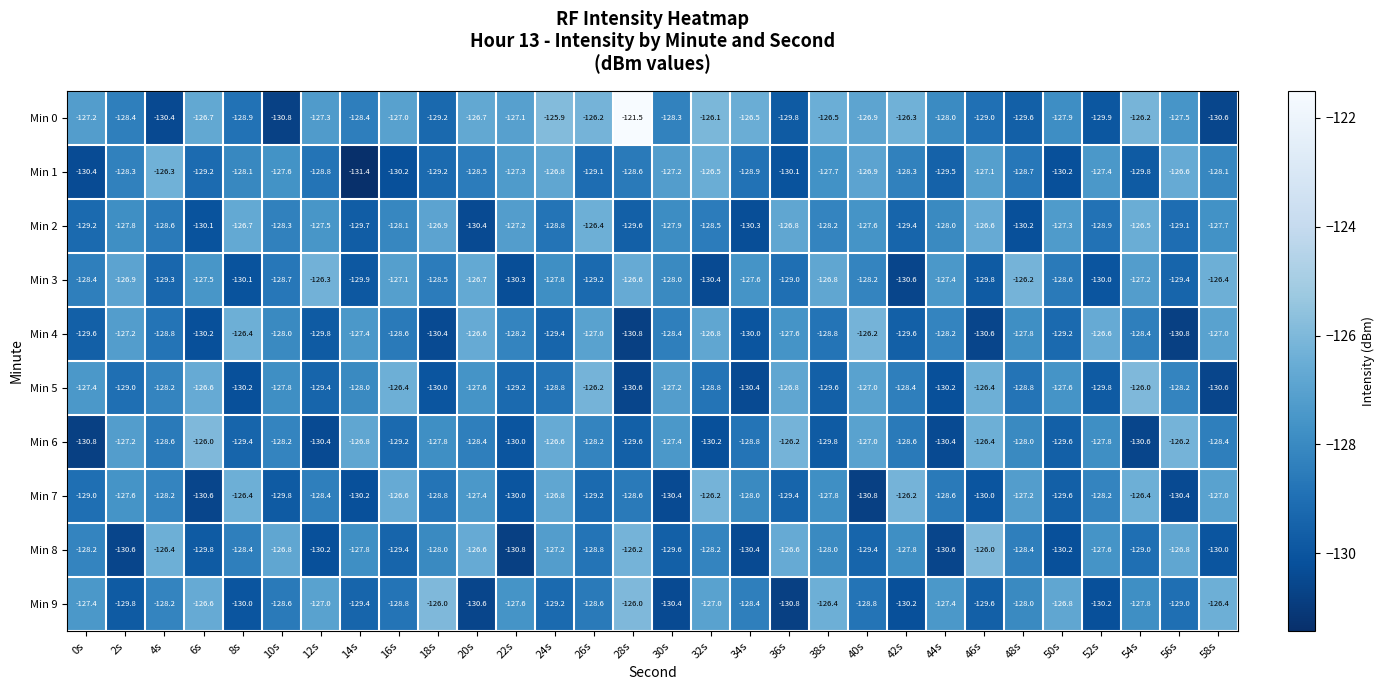

Which series has the widest spread of values?

Min 0